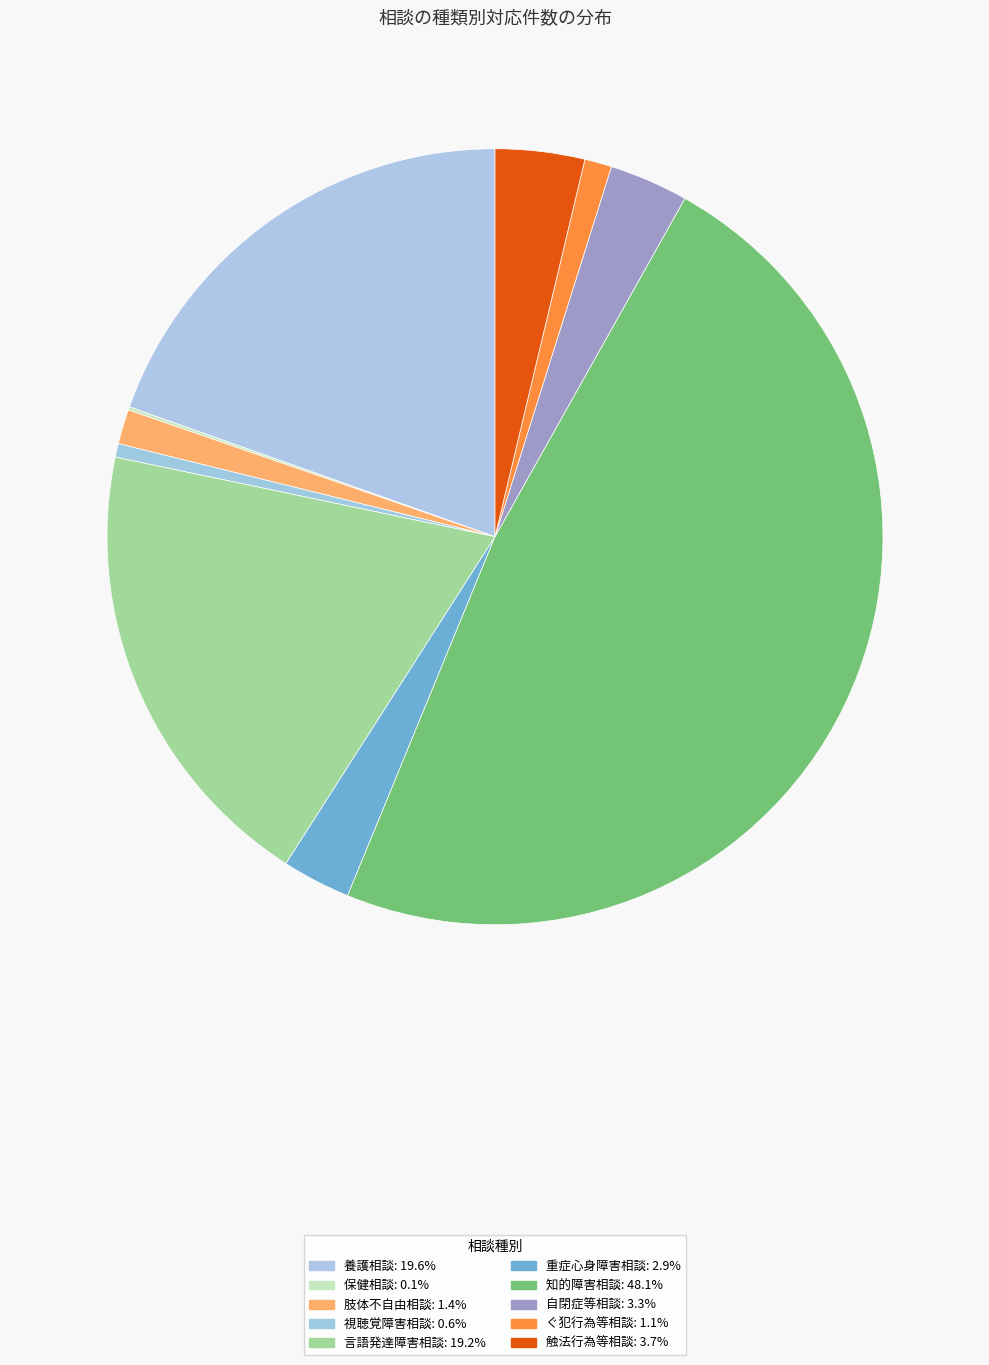

To the nearest percent, what percentage of the pie is 言語発達障害相談?

19%